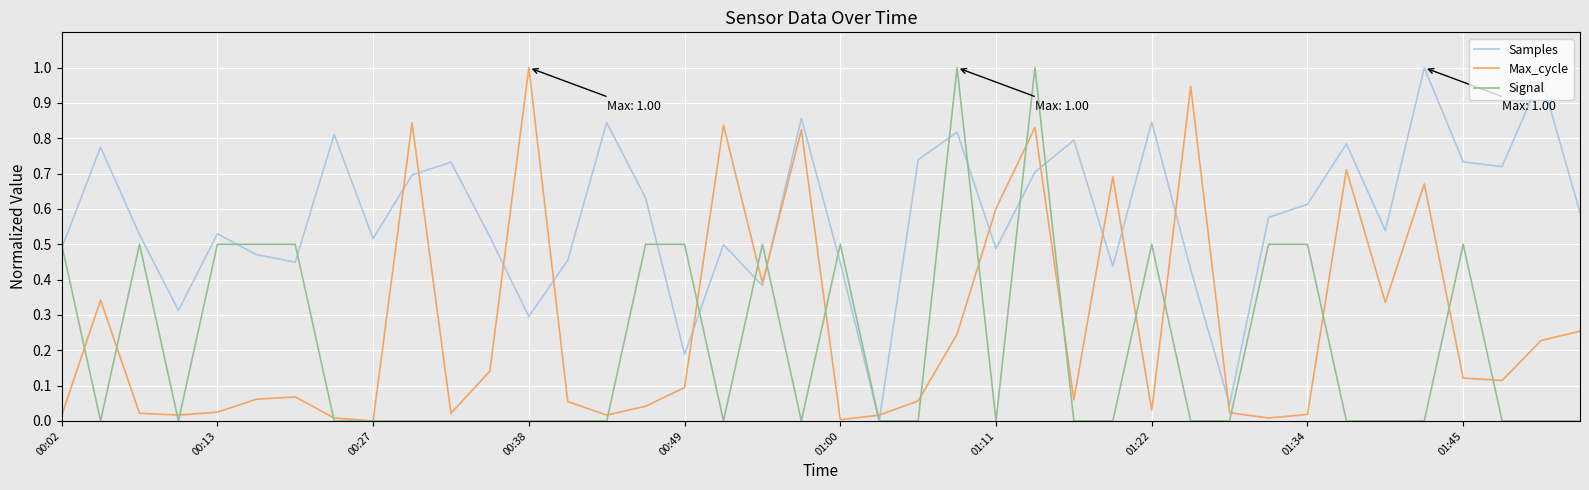

Rank the series by their average value, from highest to lowest.

Samples, Max_cycle, Signal